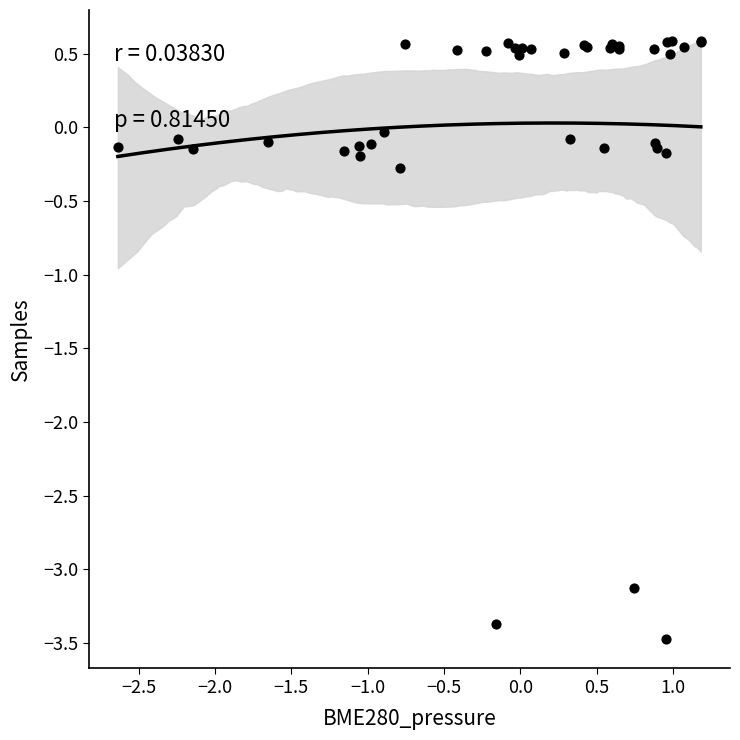

What Y value in the scatter plot is closest to -1?

-0.3